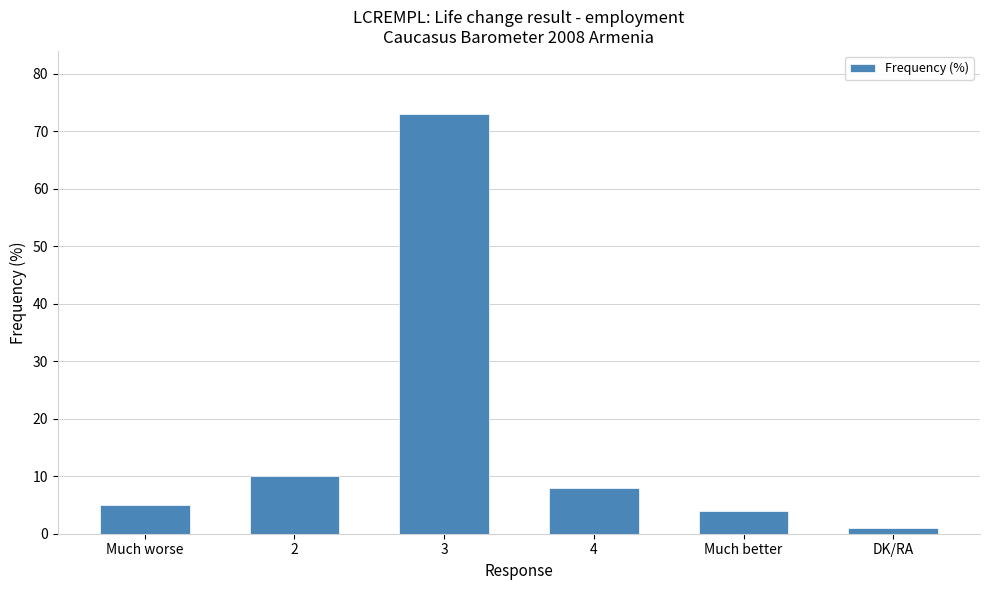

Are the bars horizontal?

No